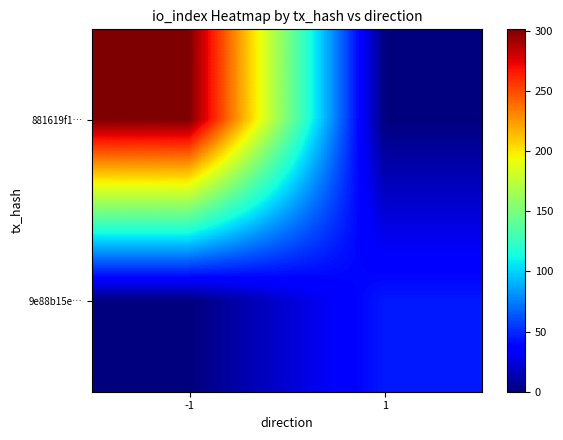

Which label corresponds to the largest value in the chart?

-1